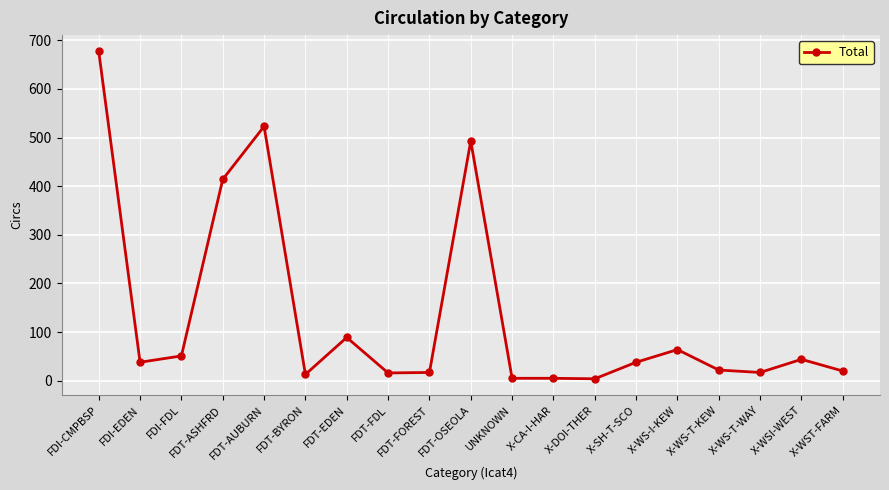

Where is the first local minimum?

FDI-EDEN